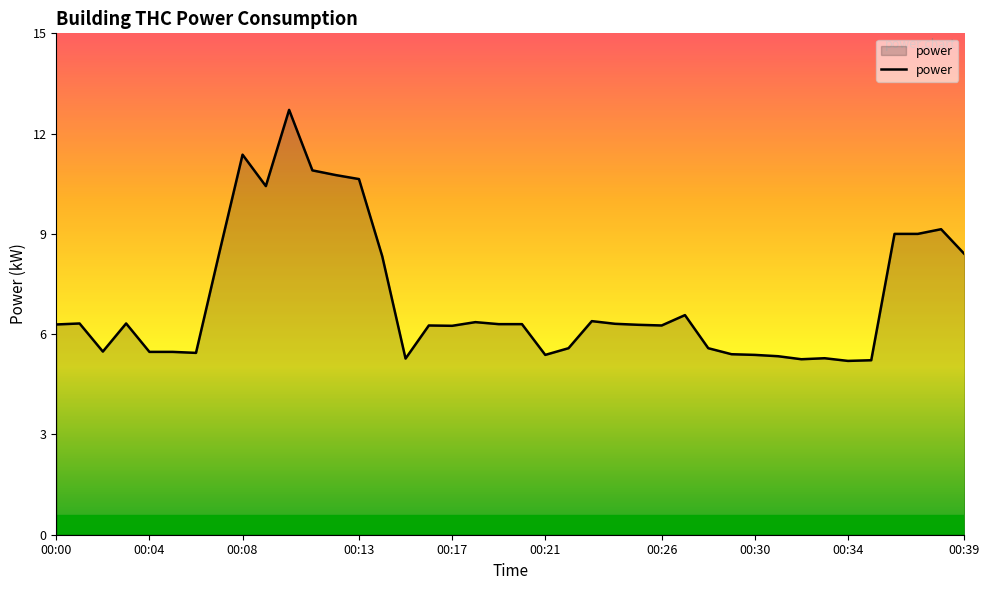

What is the difference between the maximum and minimum values?

7.5